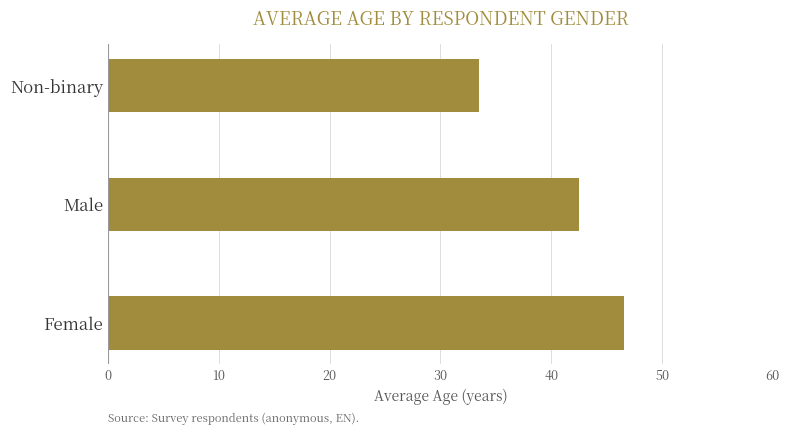

What is the difference between the values at Female and Non-binary?

13.1